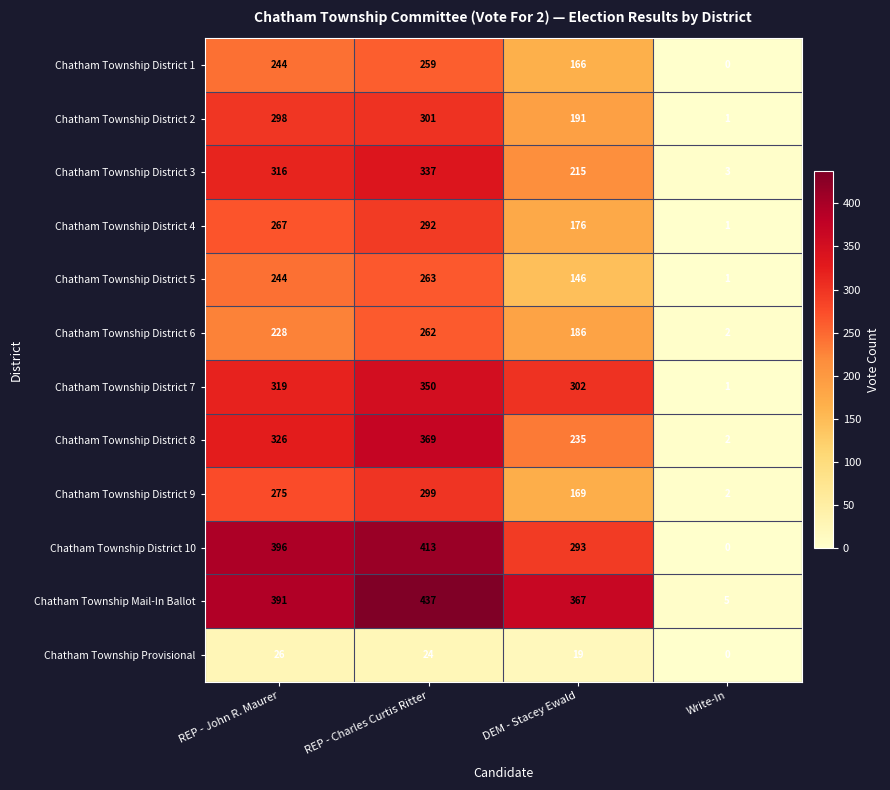

Between REP - John R. Maurer and REP - Charles Curtis Ritter, which series saw the biggest shift?

Chatham Township Mail-In Ballot